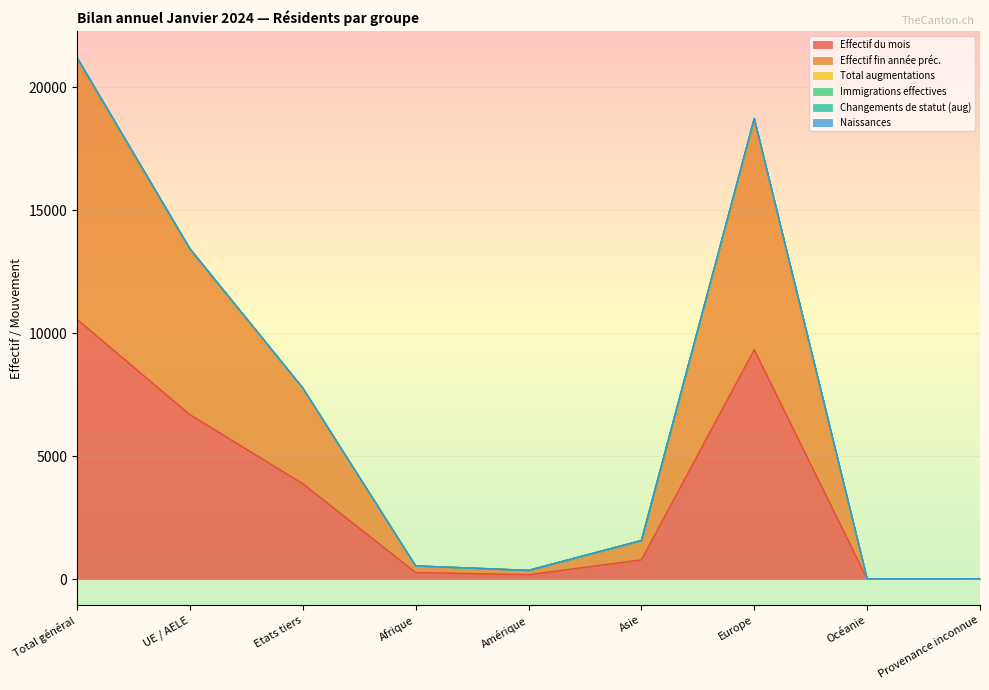

Where is Effectif du mois nearest to the value 5282?

UE / AELE